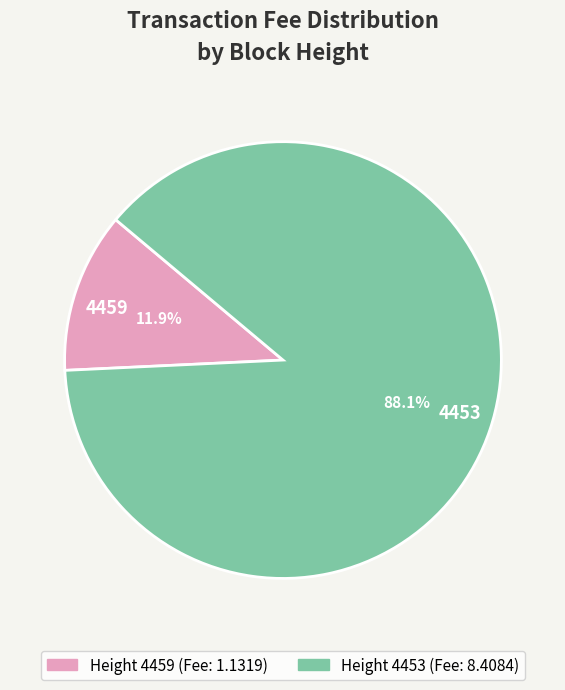

Which category has the biggest portion of the pie?

4453